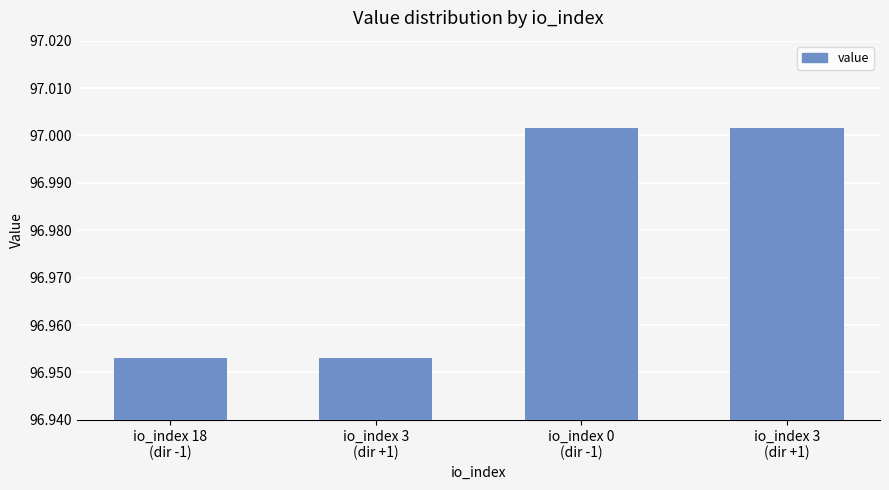

What is the minimum value shown in the chart?

97.0